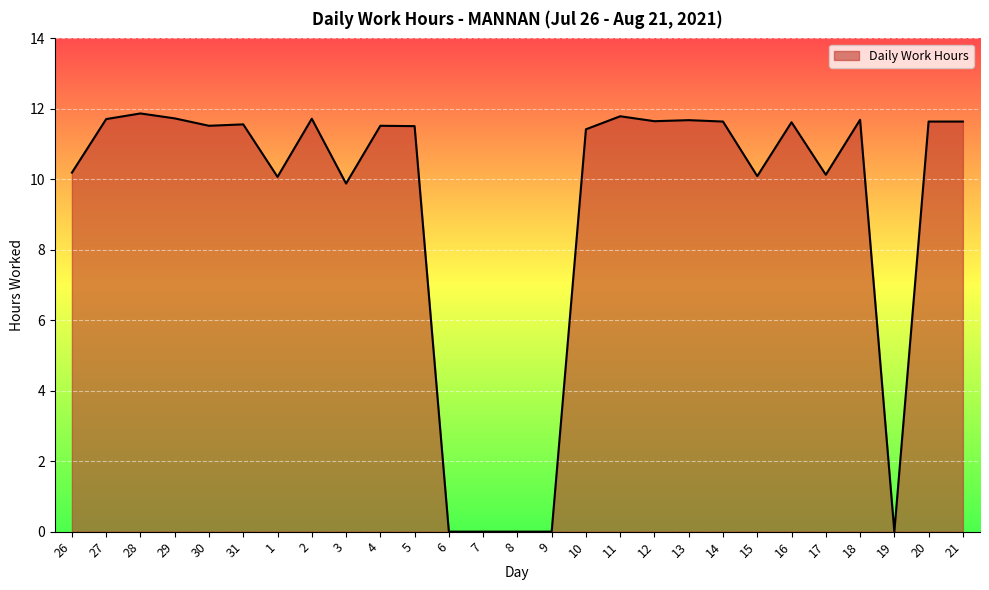

The chart shows a value of 11.5 at 30. True or false?

True